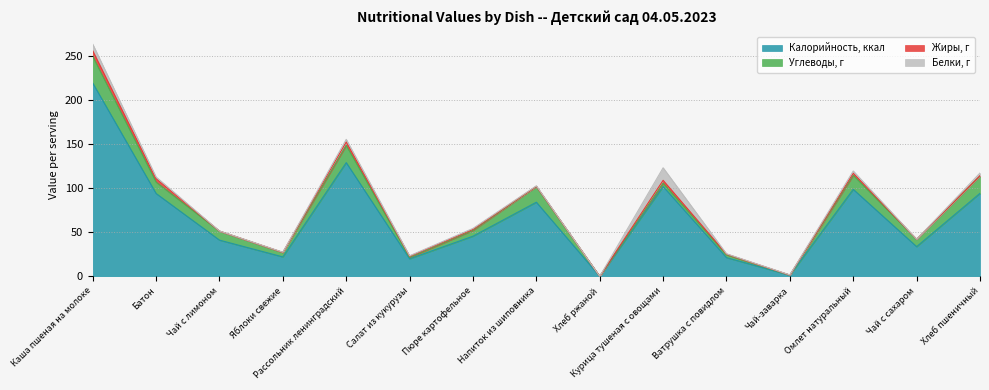

True or false: Жиры, г has more than 1 points higher than both neighbors.

True